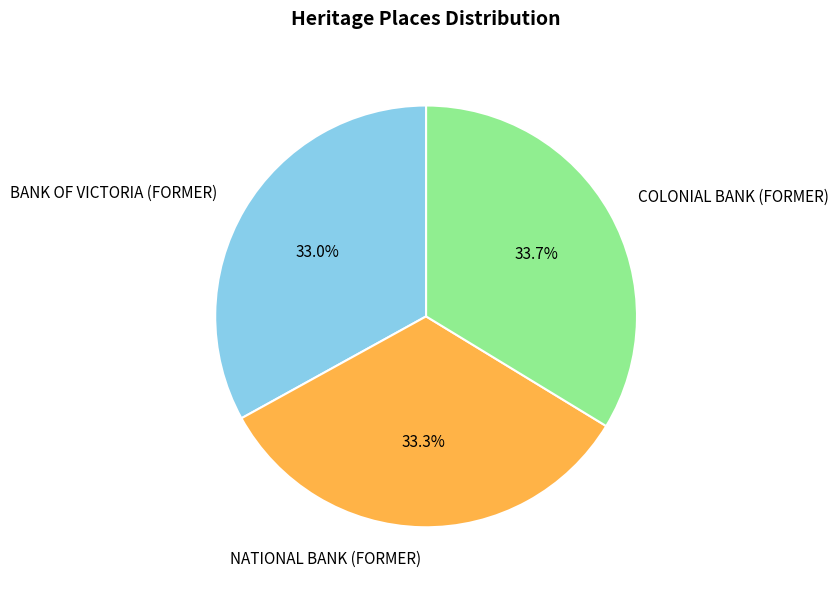

To the nearest percent, what percentage of the pie is NATIONAL BANK (FORMER)?

33%